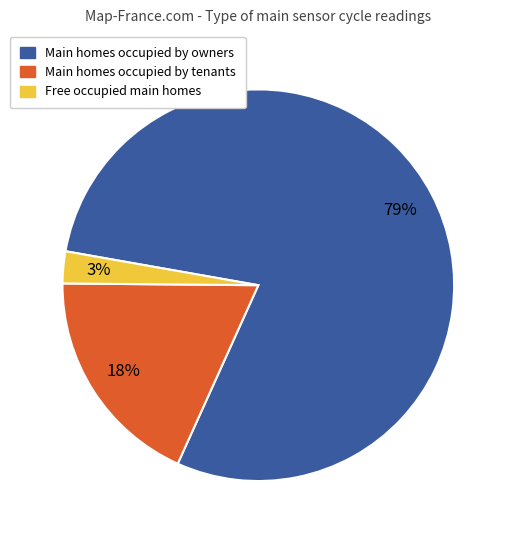

To the nearest percent, what is the difference between the largest and smallest slice percentages?

76%